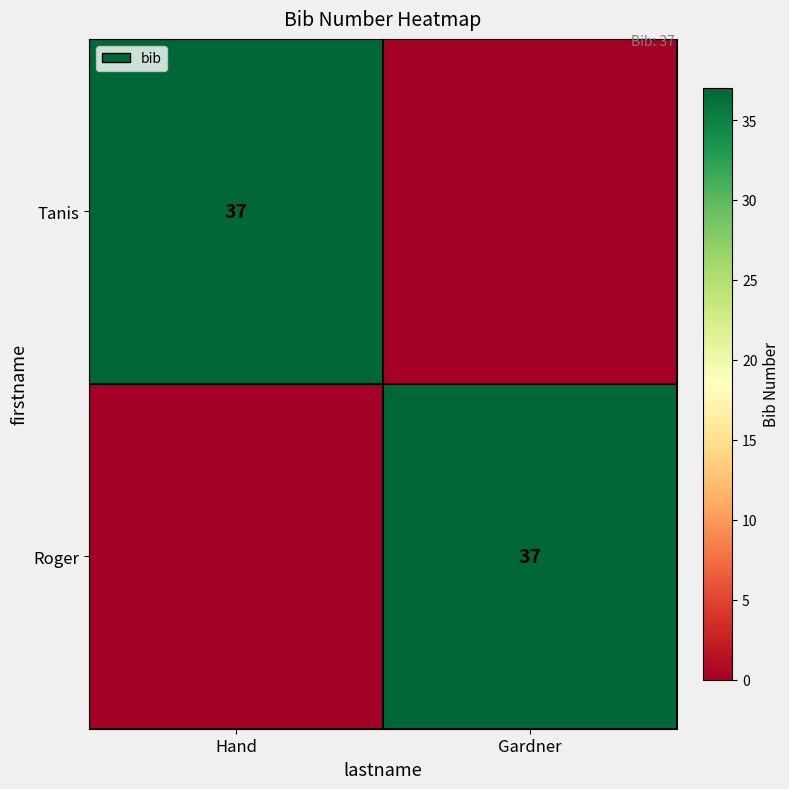

Is it true that Tanis equals 25 at Hand?

False